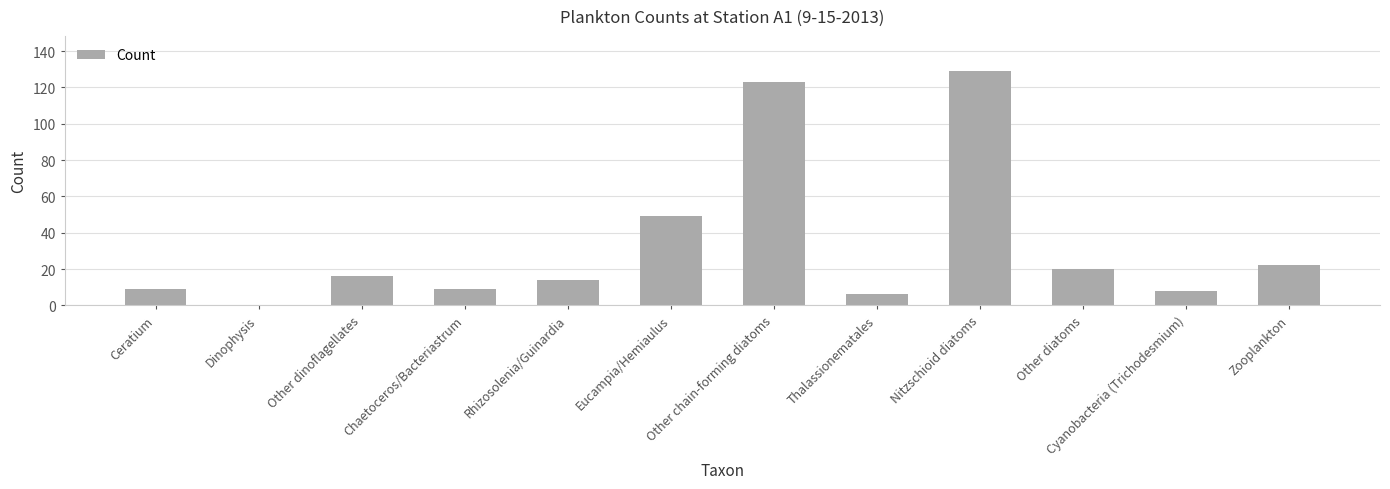

What is the change in value from Other dinoflagellates to Eucampia/Hemiaulus?

+33